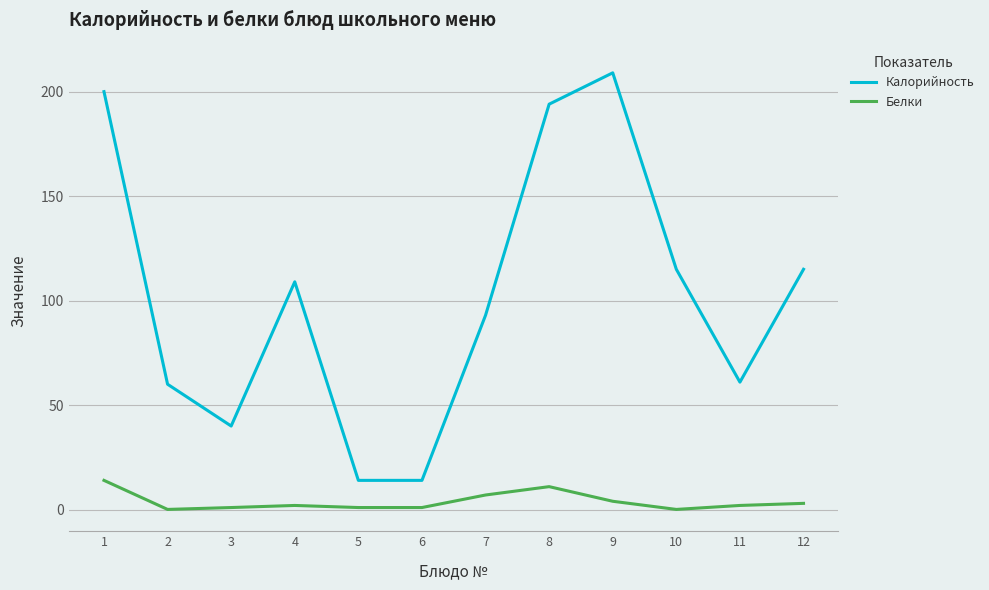

At 10, list the series in order from smallest to largest.

Белки, Калорийность